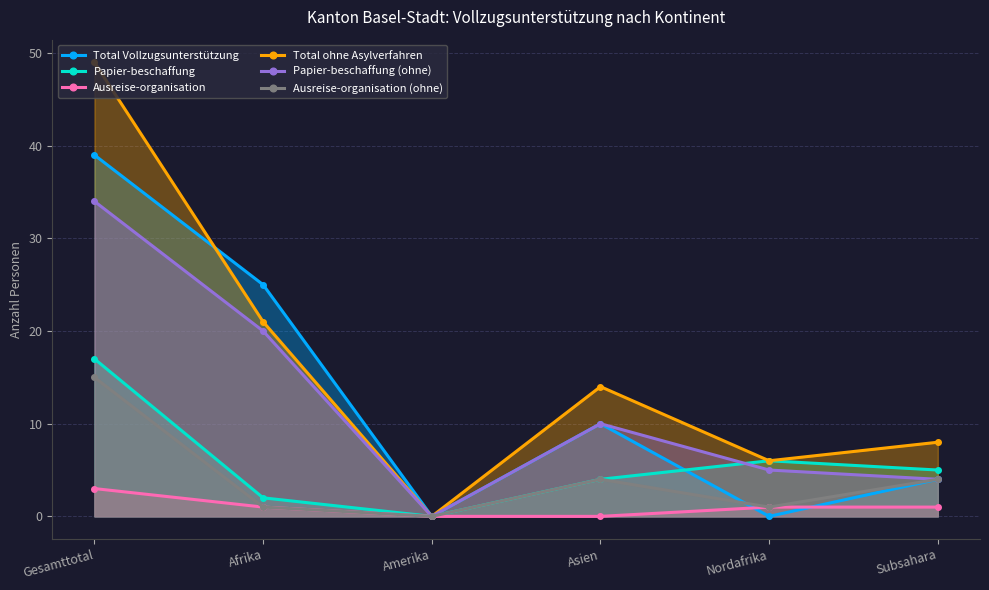

How many intersections are there between Ausreise-organisation (ohne) and Total Vollzugsunterstützung?

1